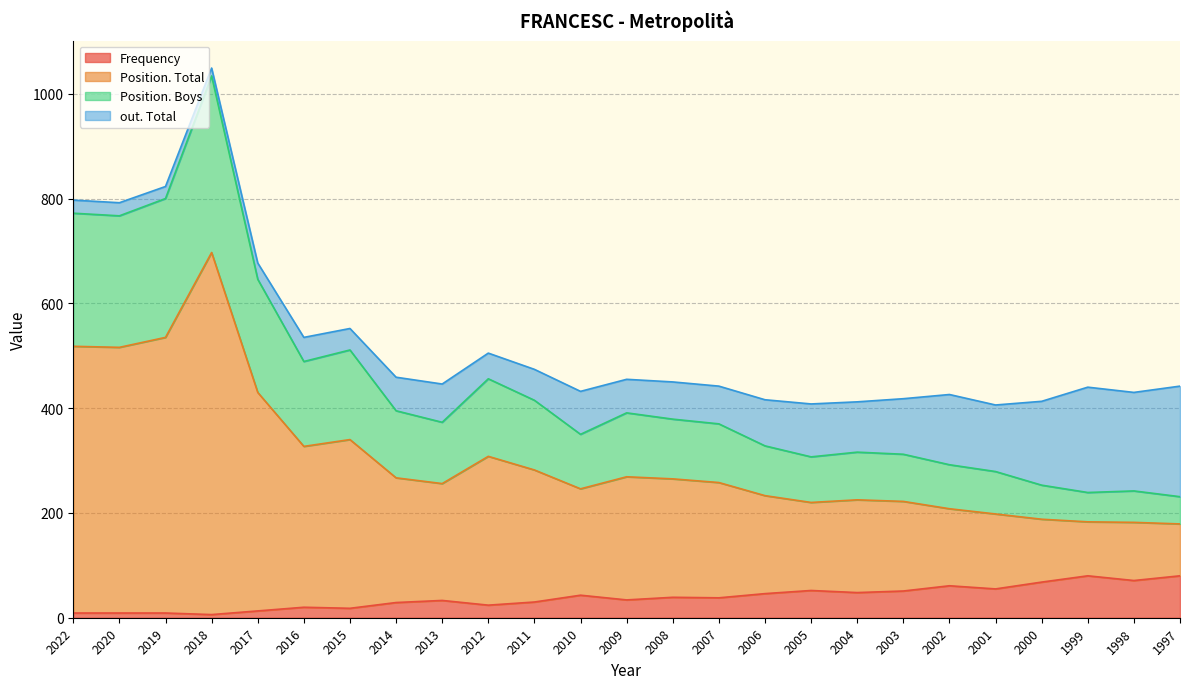

At which category is the sum across all series the highest?

2018